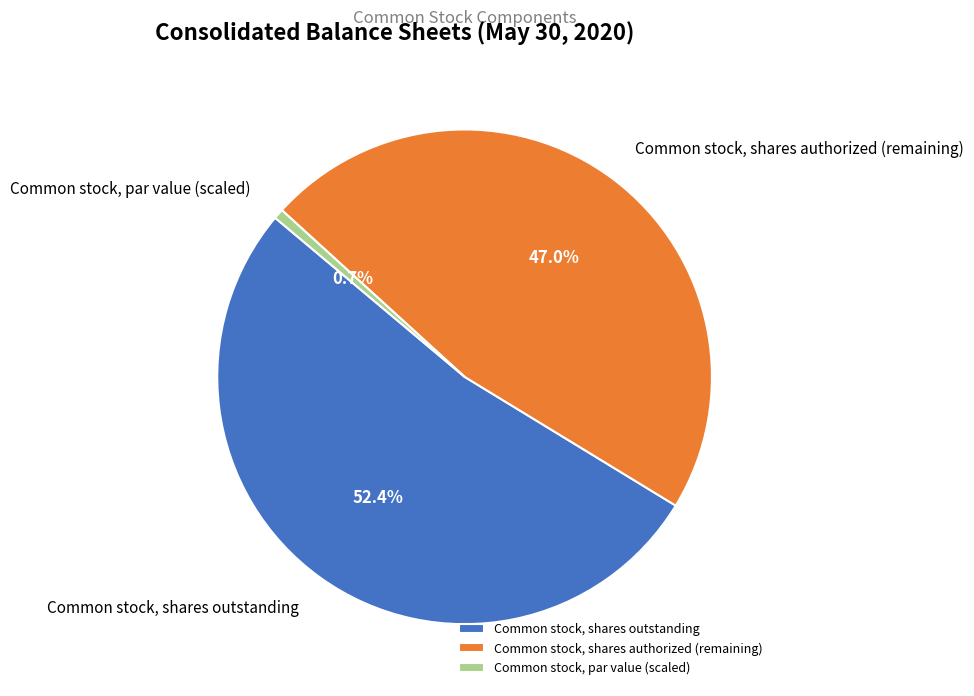

How many slices are in this pie chart?

3